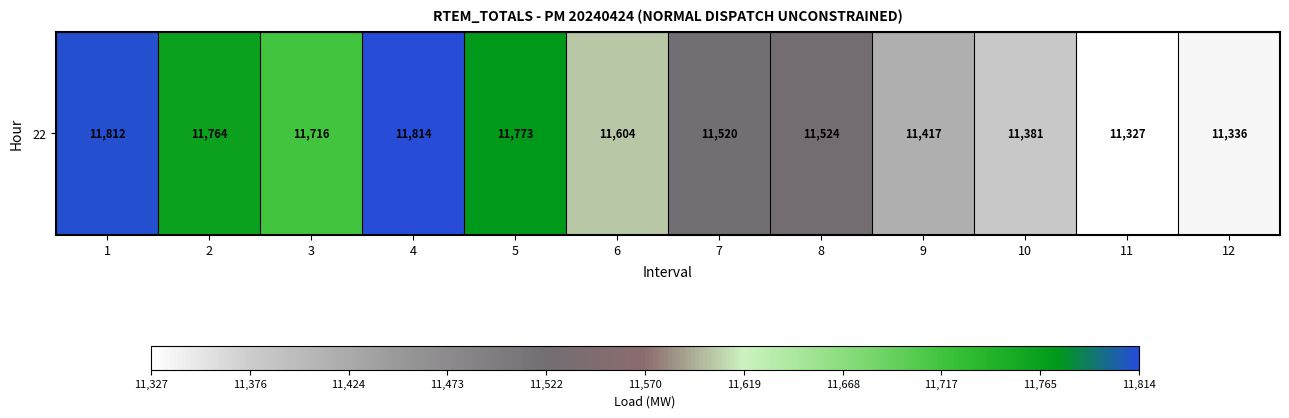

What is the difference between the values at 7 and 5?

253